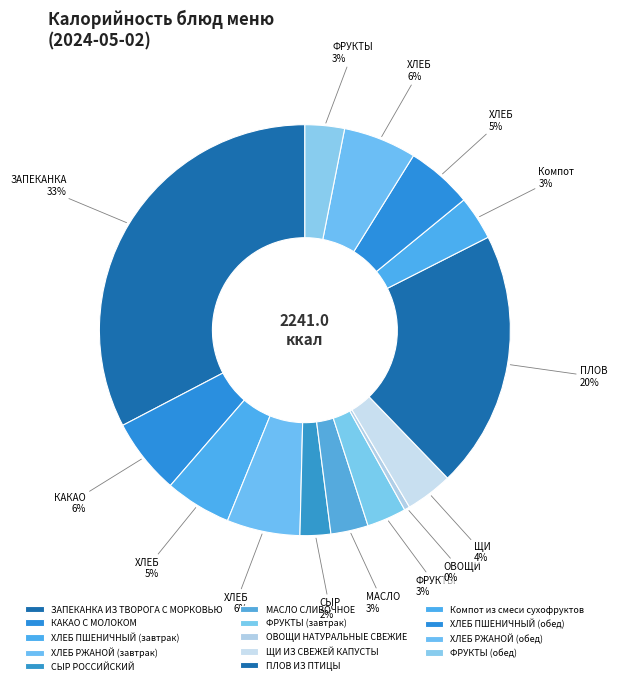

Rank the categories by value from highest to lowest.

ЗАПЕКАНКА ИЗ ТВОРОГА С МОРКОВЬЮ, ПЛОВ ИЗ ПТИЦЫ, КАКАО С МОЛОКОМ, ХЛЕБ РЖАНОЙ (завтрак), ХЛЕБ РЖАНОЙ (обед), ХЛЕБ ПШЕНИЧНЫЙ (завтрак), ХЛЕБ ПШЕНИЧНЫЙ (обед), ЩИ ИЗ СВЕЖЕЙ КАПУСТЫ, Компот из смеси сухофруктов, ФРУКТЫ (завтрак), ФРУКТЫ (обед), МАСЛО СЛИВОЧНОЕ, СЫР РОССИЙСКИЙ, ОВОЩИ НАТУРАЛЬНЫЕ СВЕЖИЕ